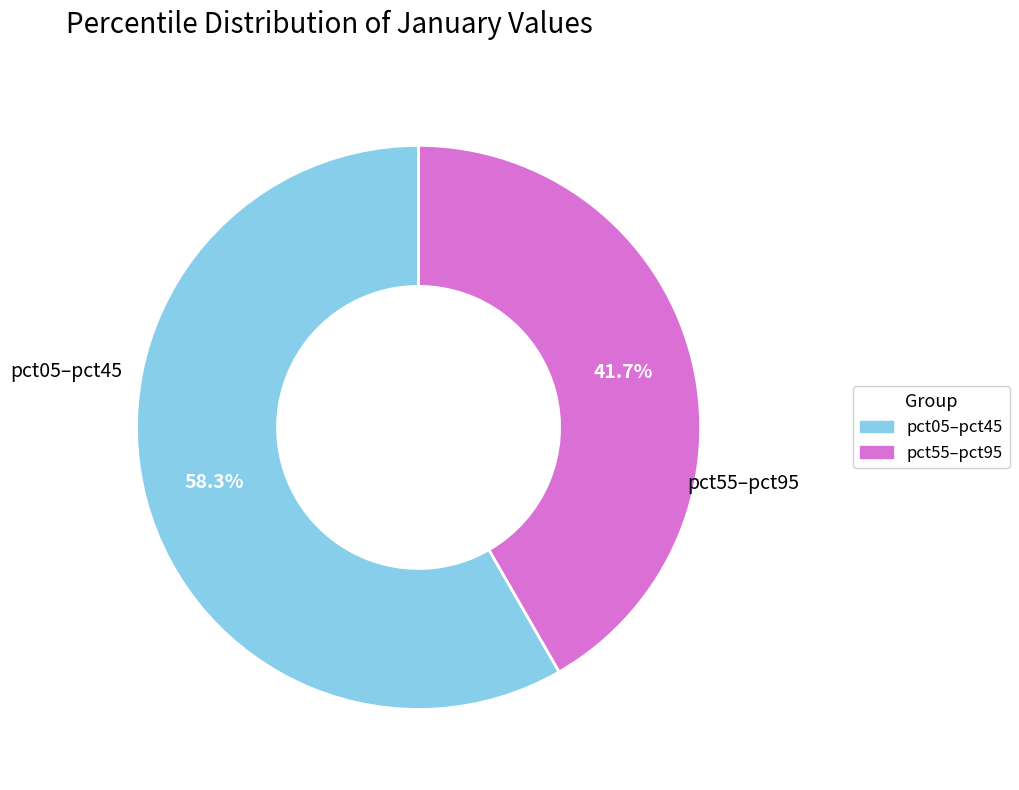

Does any single category account for the majority?

Yes